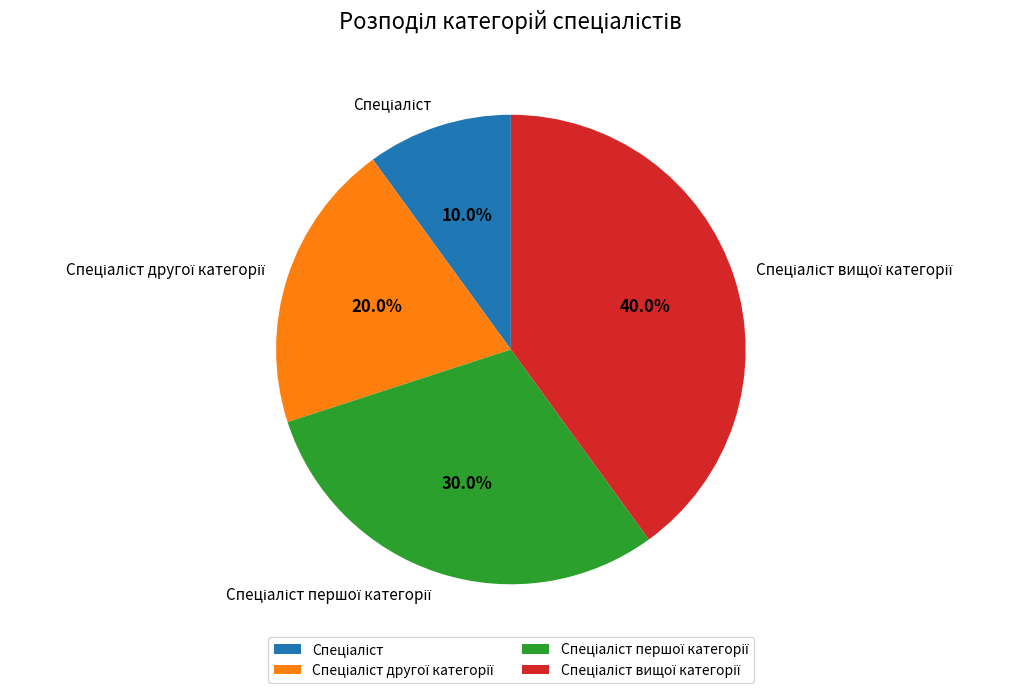

Is there any slice that represents more than half of the pie?

No